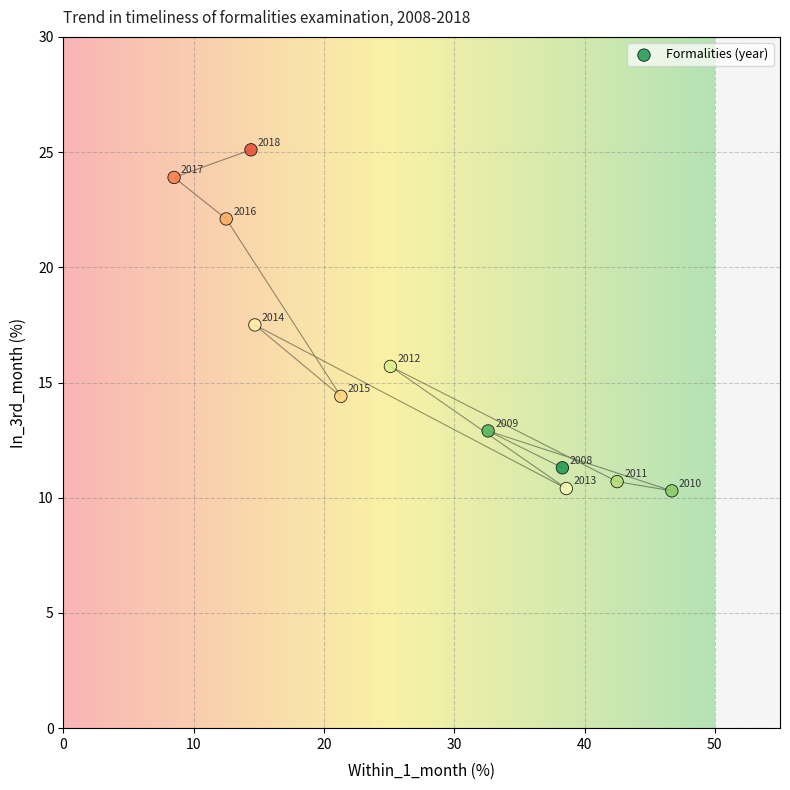

What is the range of Y values (max minus min)?

14.8